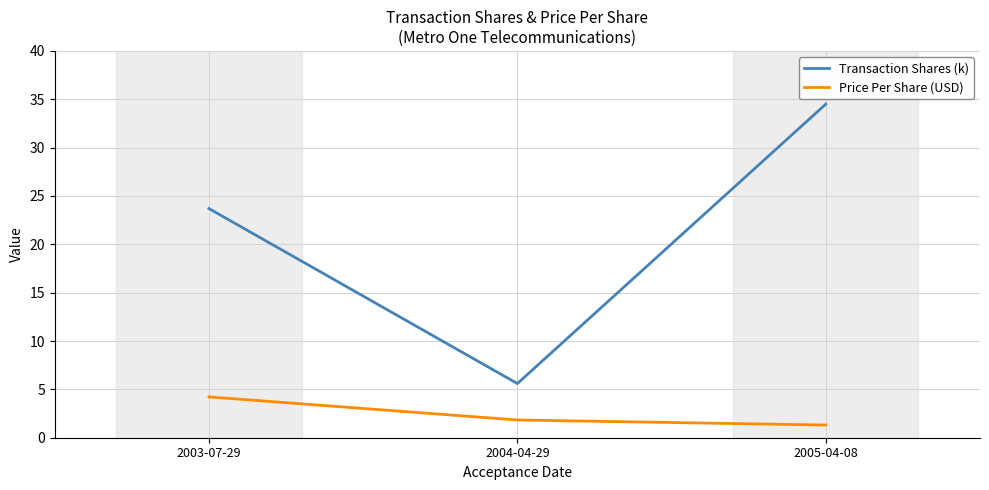

Rank the series at 2005-04-08 from lowest to highest value.

Price Per Share (USD), Transaction Shares (k)